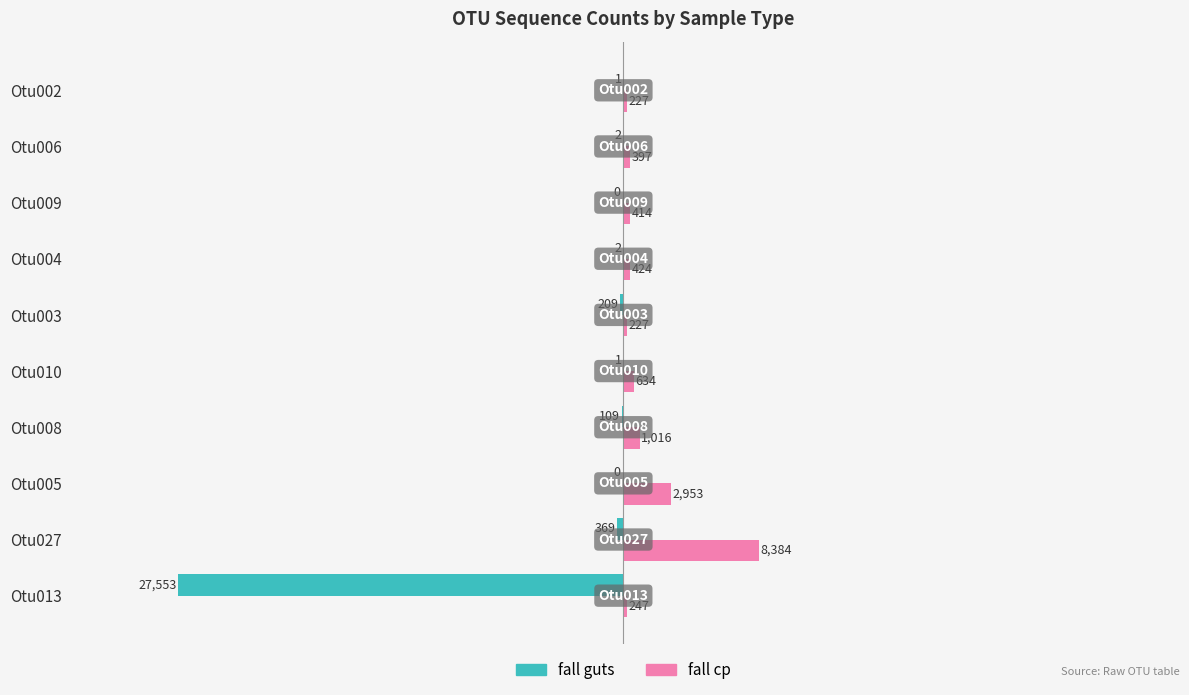

What is the total value across all series at Otu010?

633